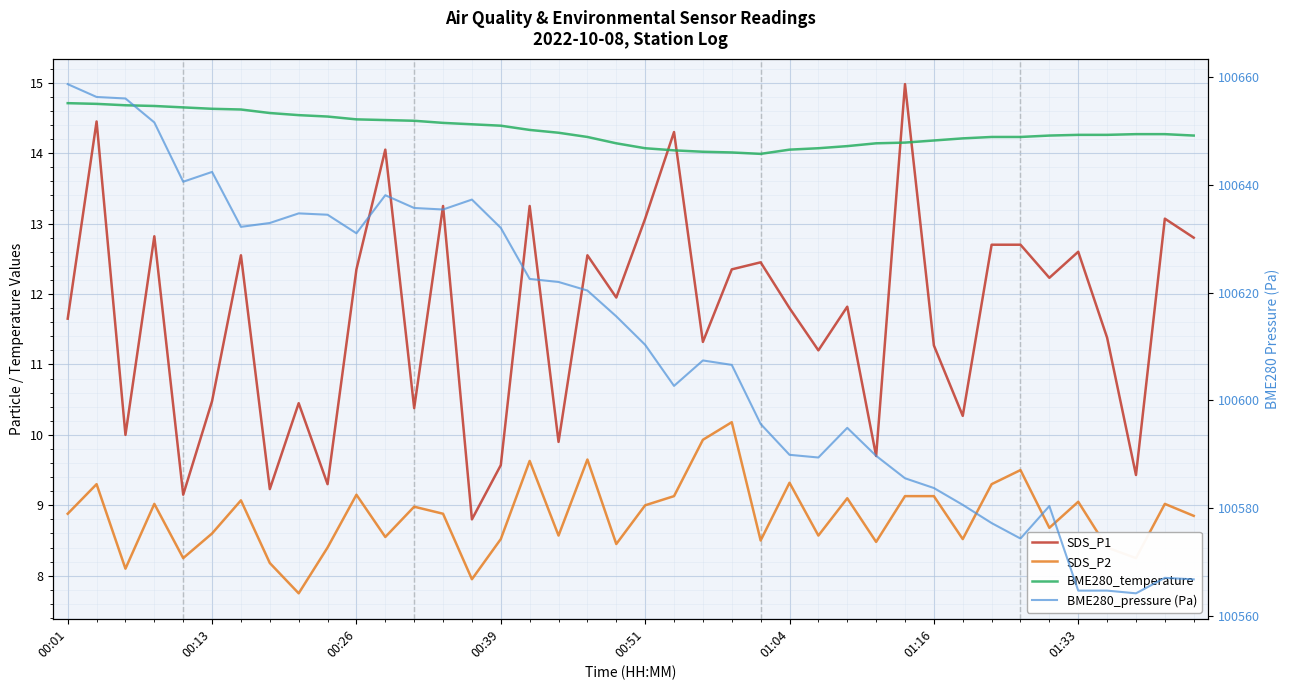

True or false: SDS_P2 and BME280_temperature cross at least once.

False